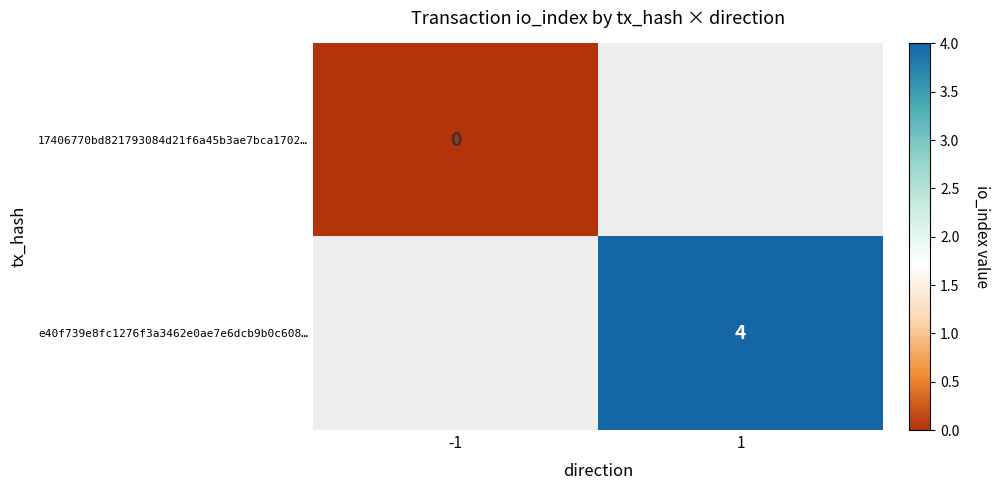

Which category has the lowest value across all series?

-1